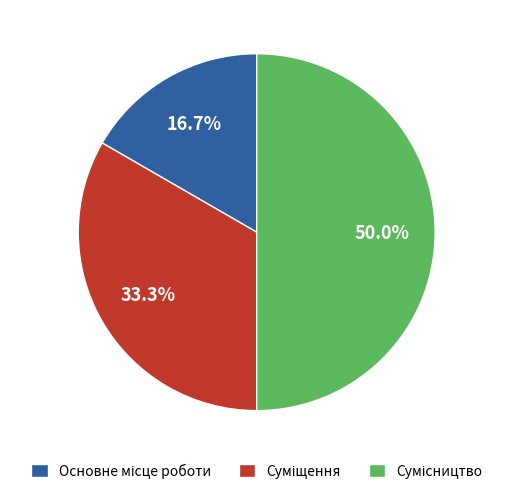

Which has a higher value, Суміщення or Основне місце роботи?

Суміщення